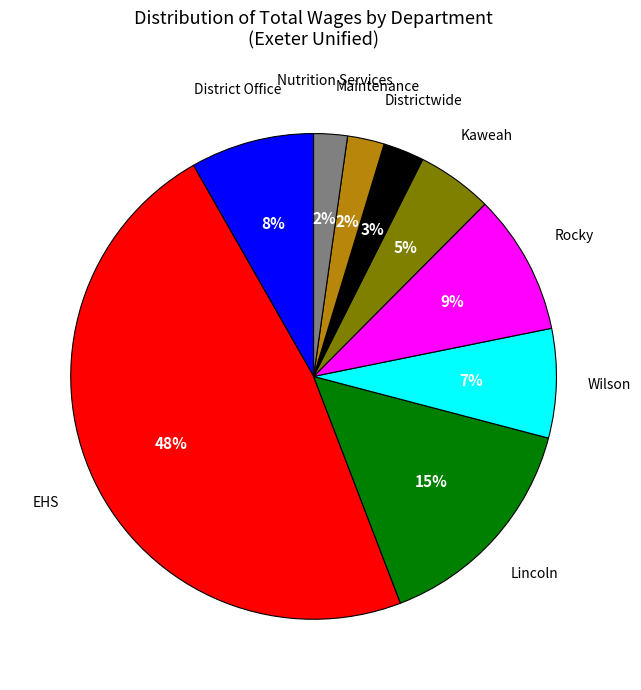

To the nearest percent, what is the average slice percentage?

11%